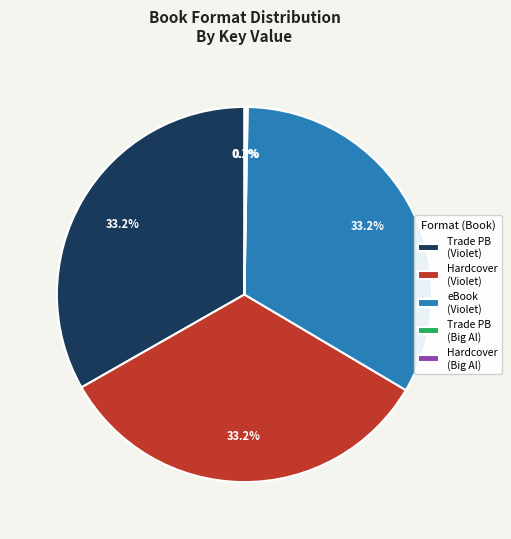

Is the sum of Trade PB (Violet) and eBook (Violet) greater than half?

Yes